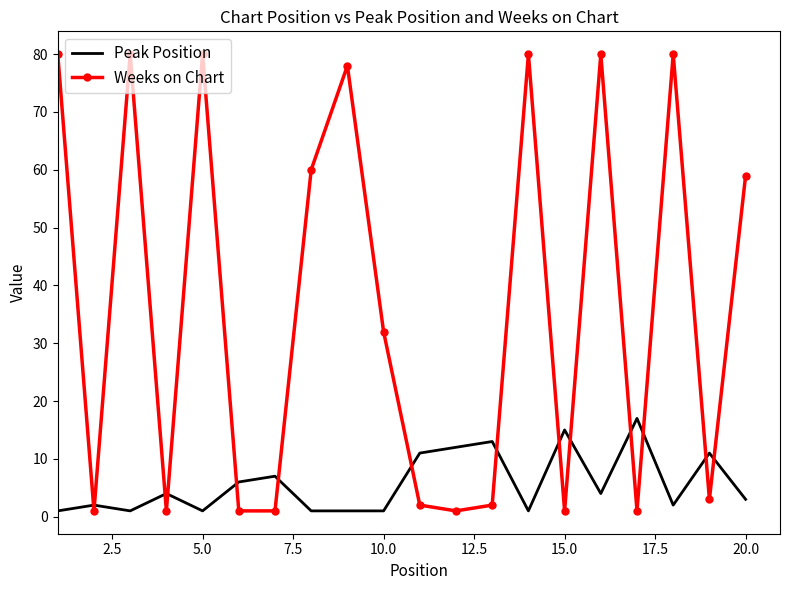

Which series ends up on top after the final intersection of Weeks on Chart and Peak Position?

Weeks on Chart